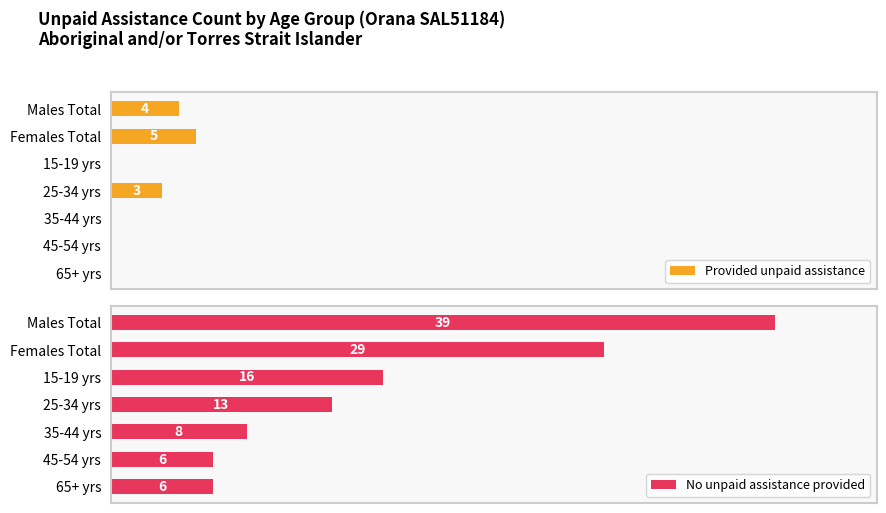

Reading left to right, extract all data points from this chart.

Provided unpaid assistance: 0=4	5=5	10=0	15=3	20=0	25=0	30=0
No unpaid assistance provided: 0=39	5=29	10=16	15=13	20=8	25=6	30=6